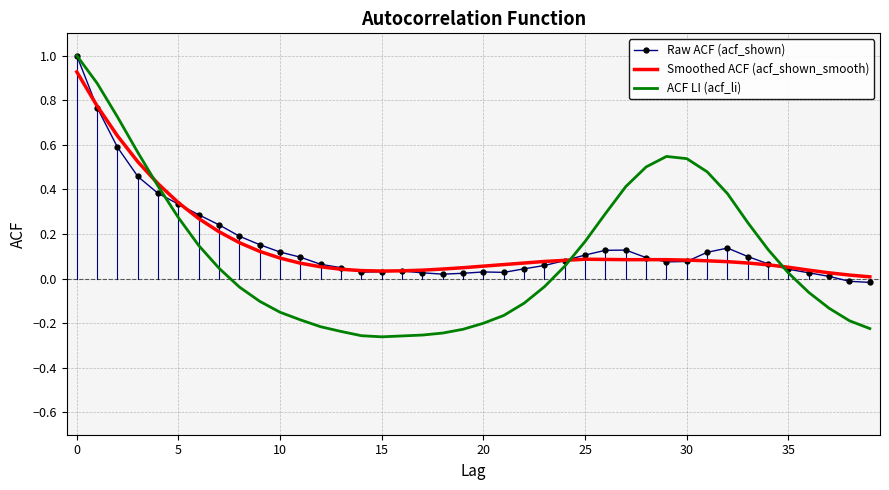

What are all the series names shown in the legend?

Raw ACF (acf_shown), Smoothed ACF (acf_shown_smooth), ACF LI (acf_li)